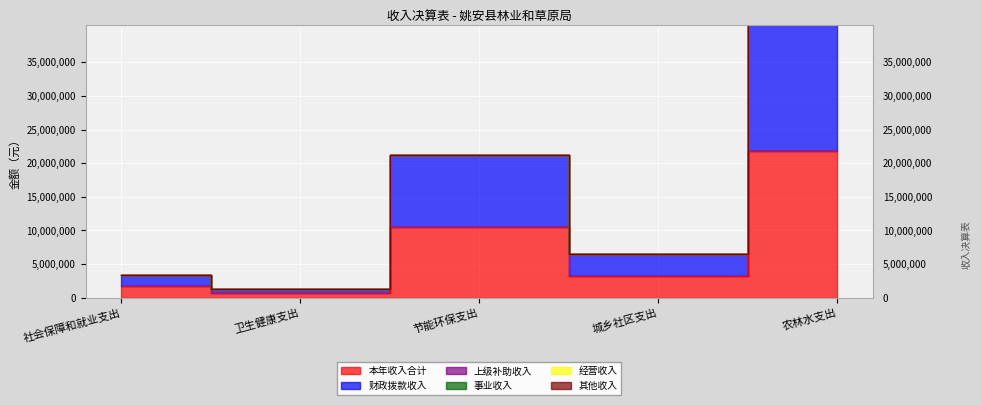

At how many categories does at least one series exceed 1714002?

3